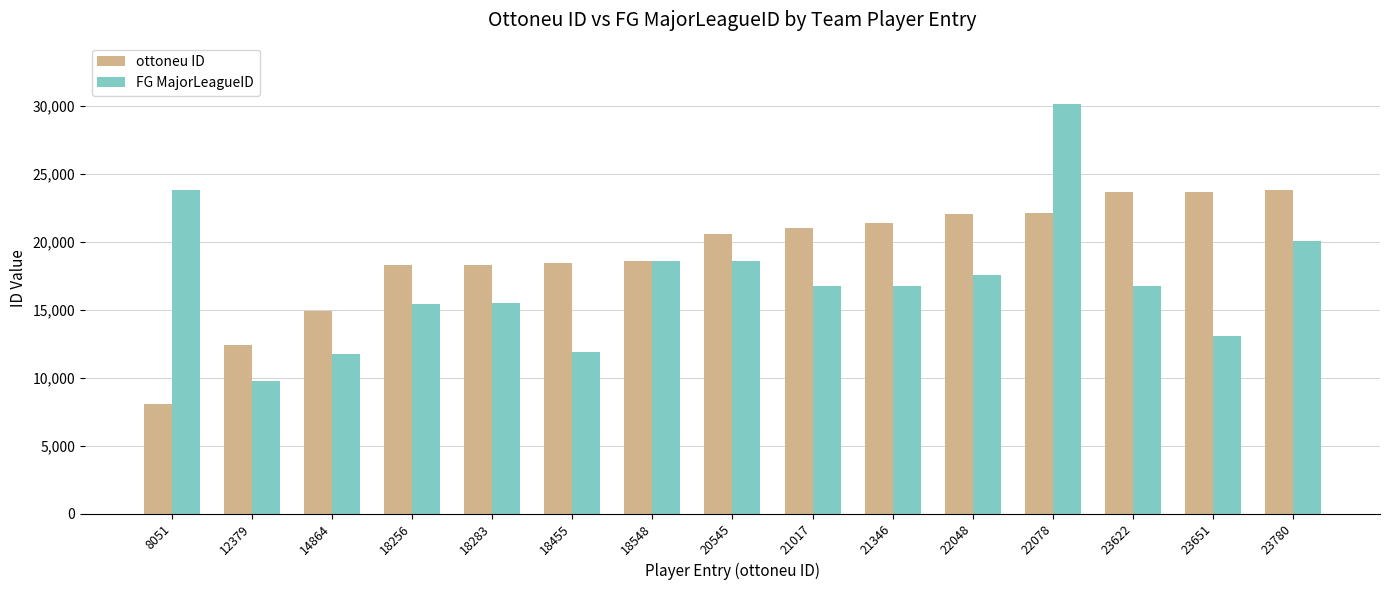

What is the difference between the FG MajorLeagueID values at 23780 and 22048?

2495